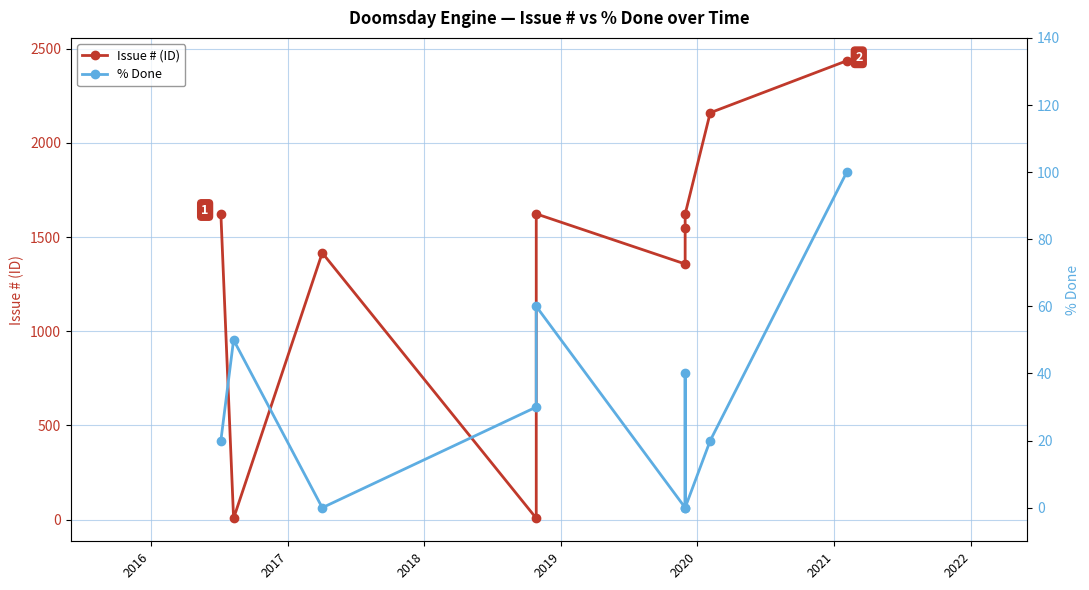

How many series are shown in this chart?

2